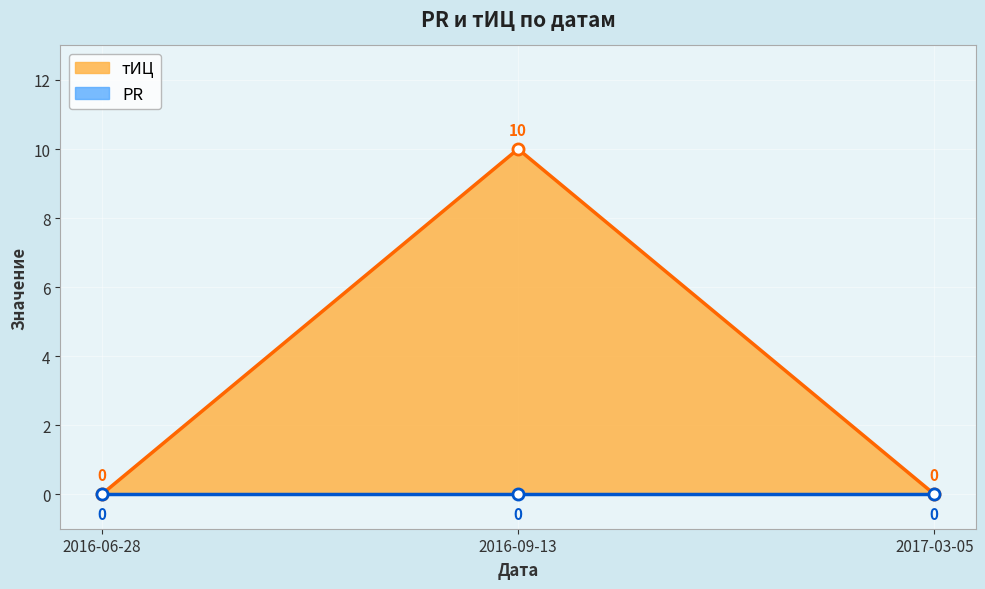

What is the difference between the maximum and minimum values?

10